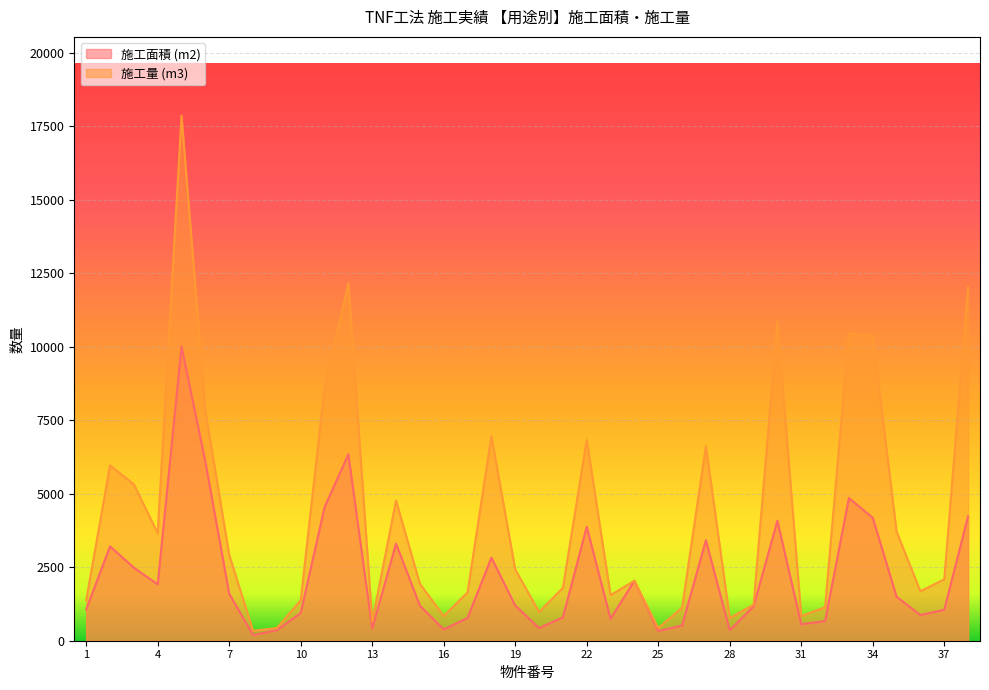

What is the value of the 施工面積 (m2) point at the 28th from the left?

360